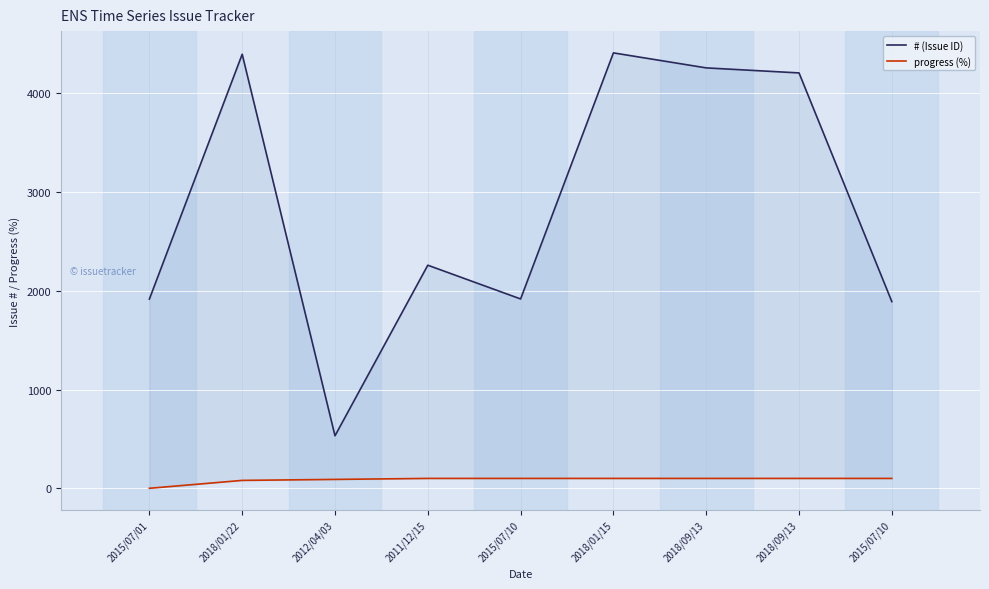

Count the progress (%) values in the range 90 to 100.

7